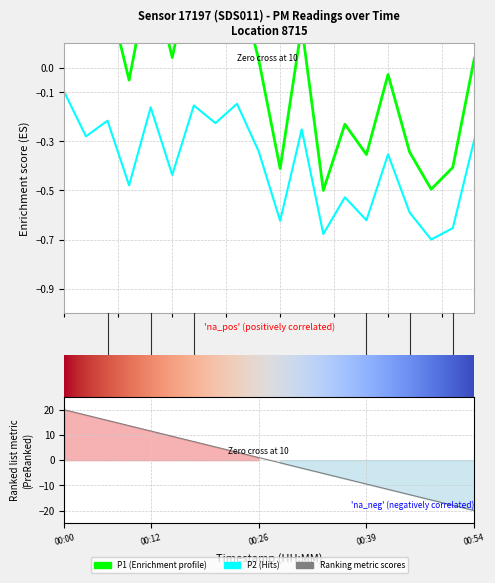

List the labels in order of P2 value, largest first.

00:00, 00:23, 00:17, 00:12, 00:06, 00:20, 00:31, 00:03, 00:54, 00:26, 00:42, 00:15, 00:09, 00:37, 00:45, 00:39, 00:28, 00:51, 00:34, 00:48